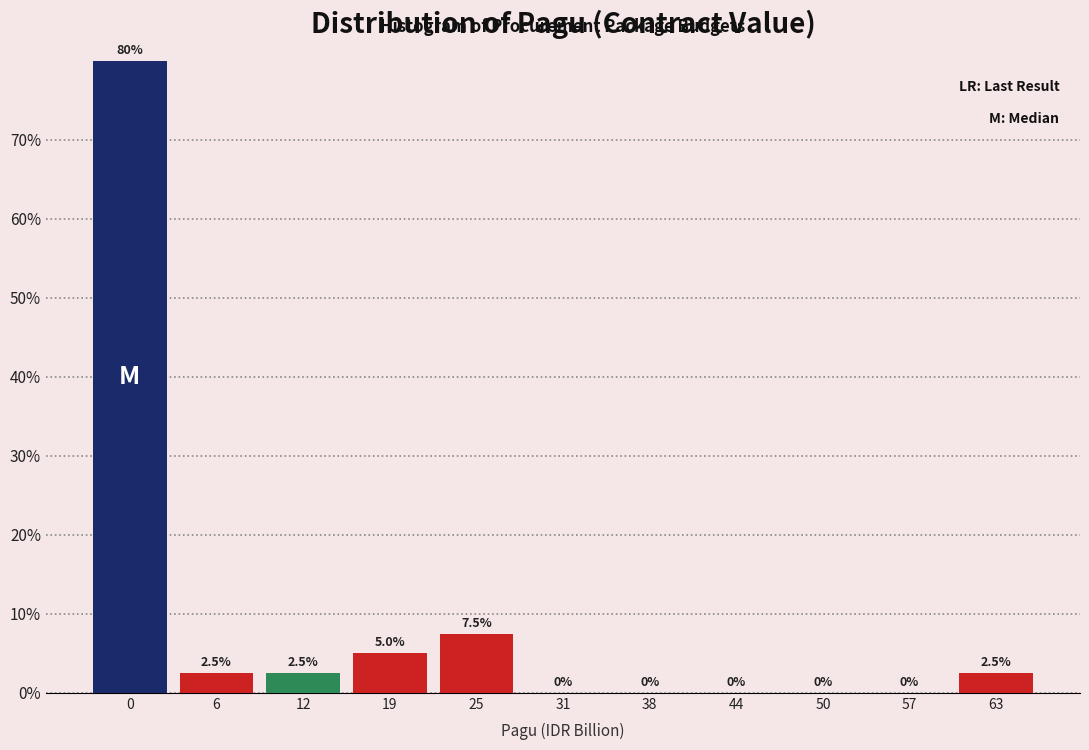

Reading right to left, transcribe all the data shown in this chart.

63=2.5	57=0.0	50=0.0	44=0.0	38=0.0	31=0.0	25=7.5	19=5.0	12=2.5	6=2.5	0=80.0